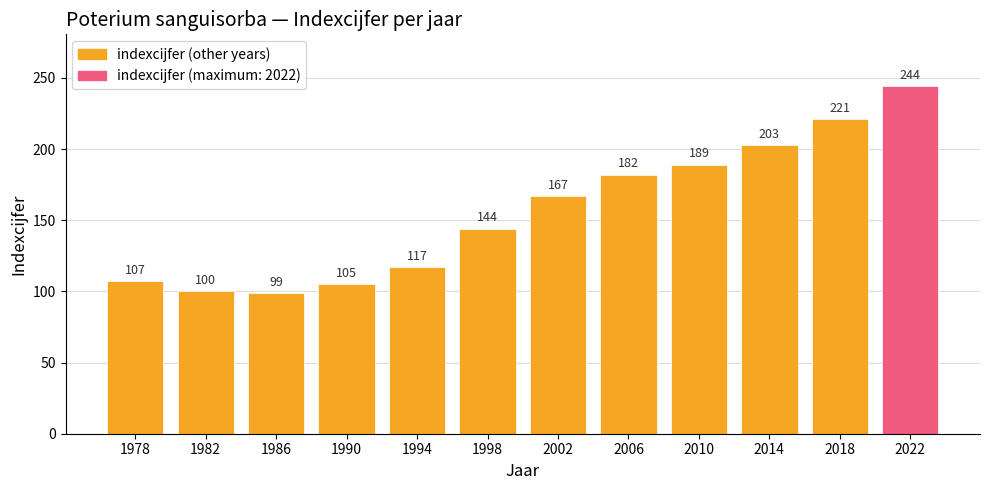

What is the ratio of the value at 2018 to the value at 1998?

1.5